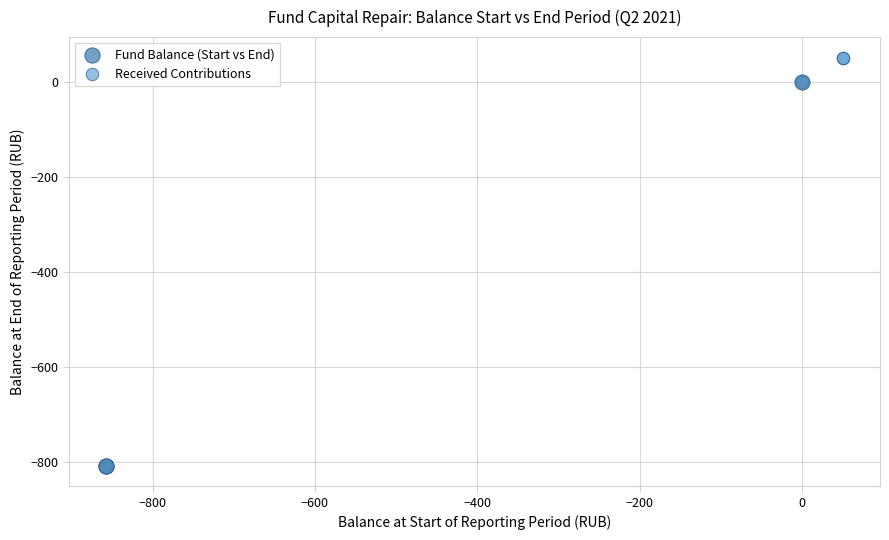

Which series contains the highest Y value?

Received Contributions